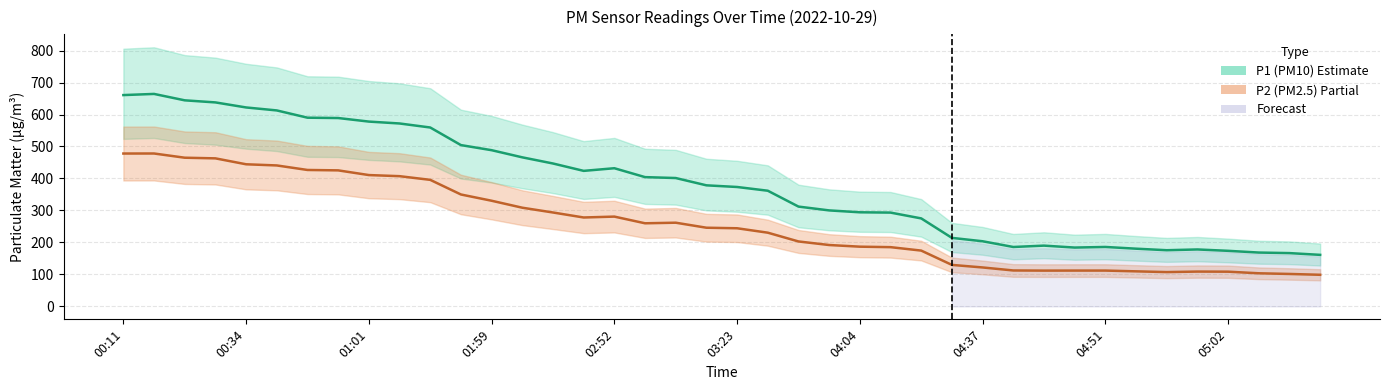

Reading left to right, extract all data points from this chart.

P1: 660.8	664.4	644.4	637.9	622.1	612.8	590.1	589.0	577.9	572.0	559.4	504.4	488.4	466.1	446.8	423.8	432.0	404.2	401.4	378.6	373.4	361.7	312.1	300.1	294.2	293.3	275.1	214.2	203.7	185.7	190.0	183.9	185.9	180.4	175.6	178.0	173.8	168.3	166.6	161.1
P2: 478.0	478.1	464.9	462.9	444.4	440.8	426.6	425.3	410.7	407.2	395.7	349.9	330.4	308.6	293.6	278.0	280.8	259.9	261.7	246.0	244.3	230.5	203.0	191.9	186.7	185.2	174.5	129.7	121.7	112.3	111.9	112.0	112.0	109.6	107.3	108.9	108.5	103.5	101.4	98.8